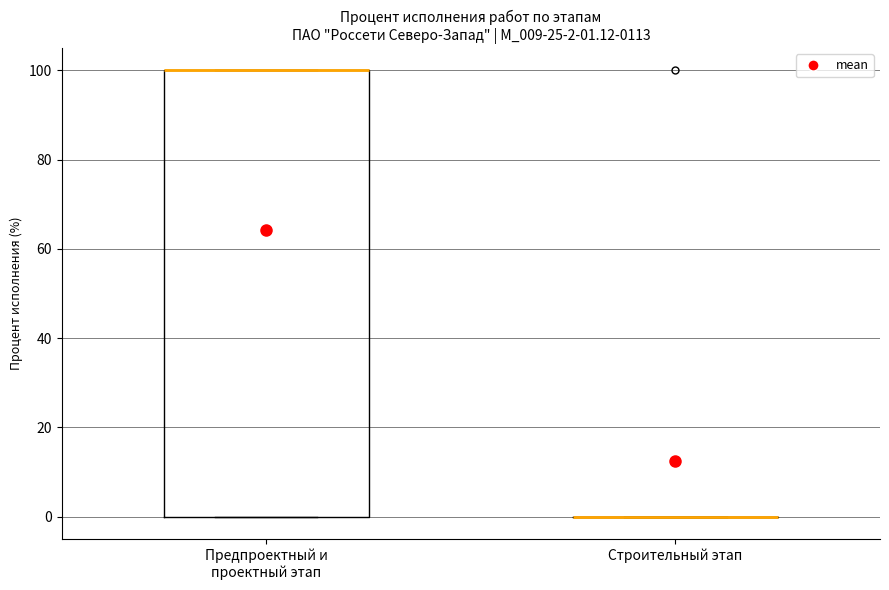

Which box is the tallest, from its lower edge to its upper edge?

Предпроектный и проектный этап